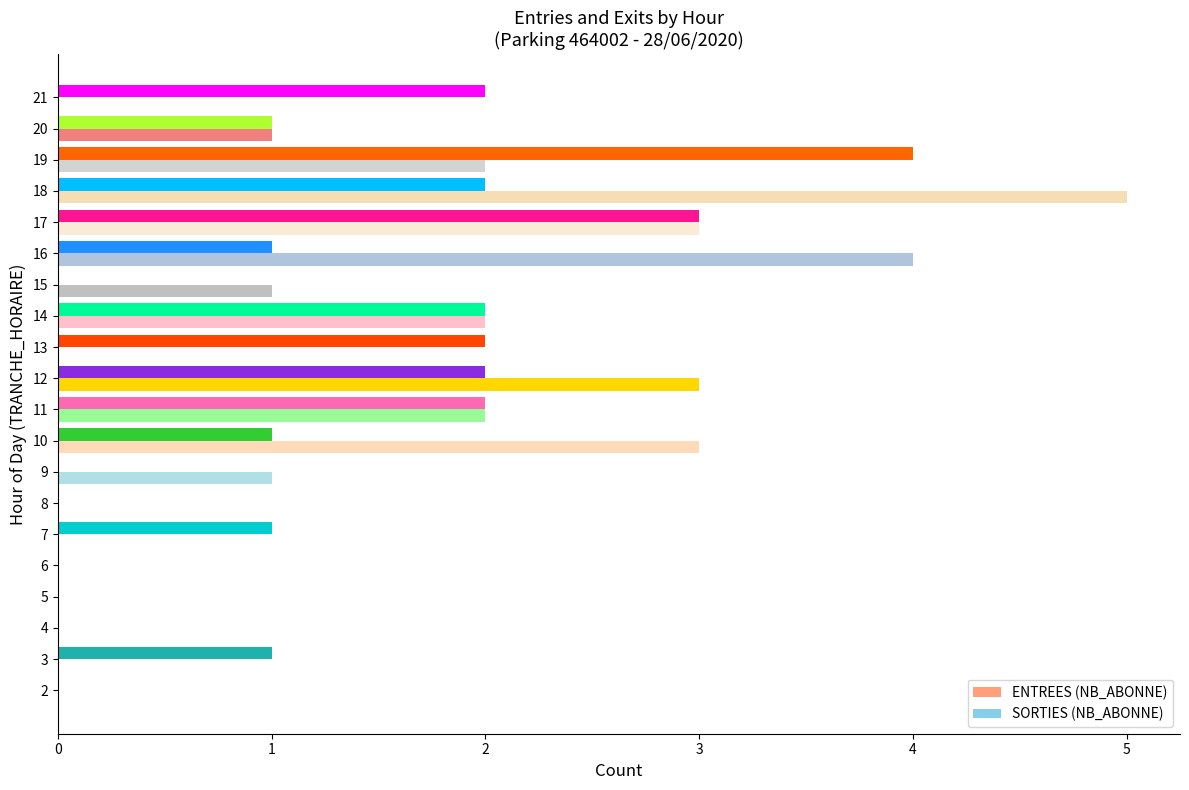

Count the number of categories in the chart.

20